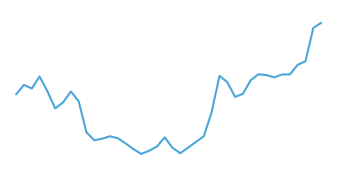

Does the chart display data point markers on the line(s)?

No